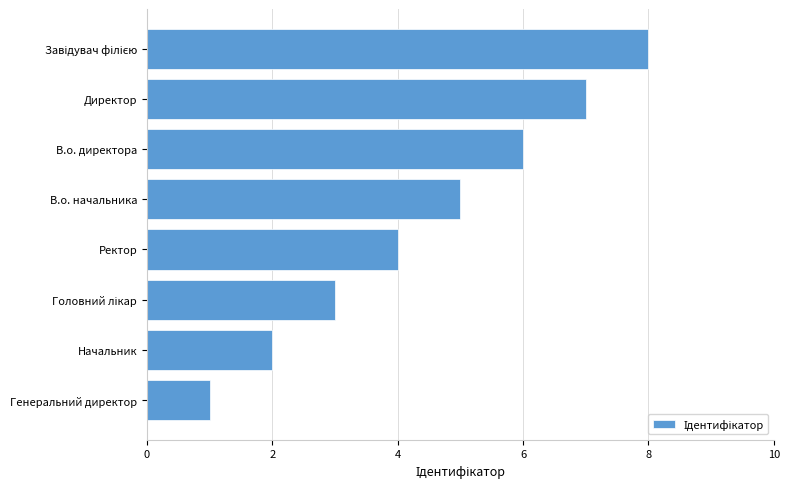

Which has a higher value, В.о. директора or Ректор?

В.о. директора